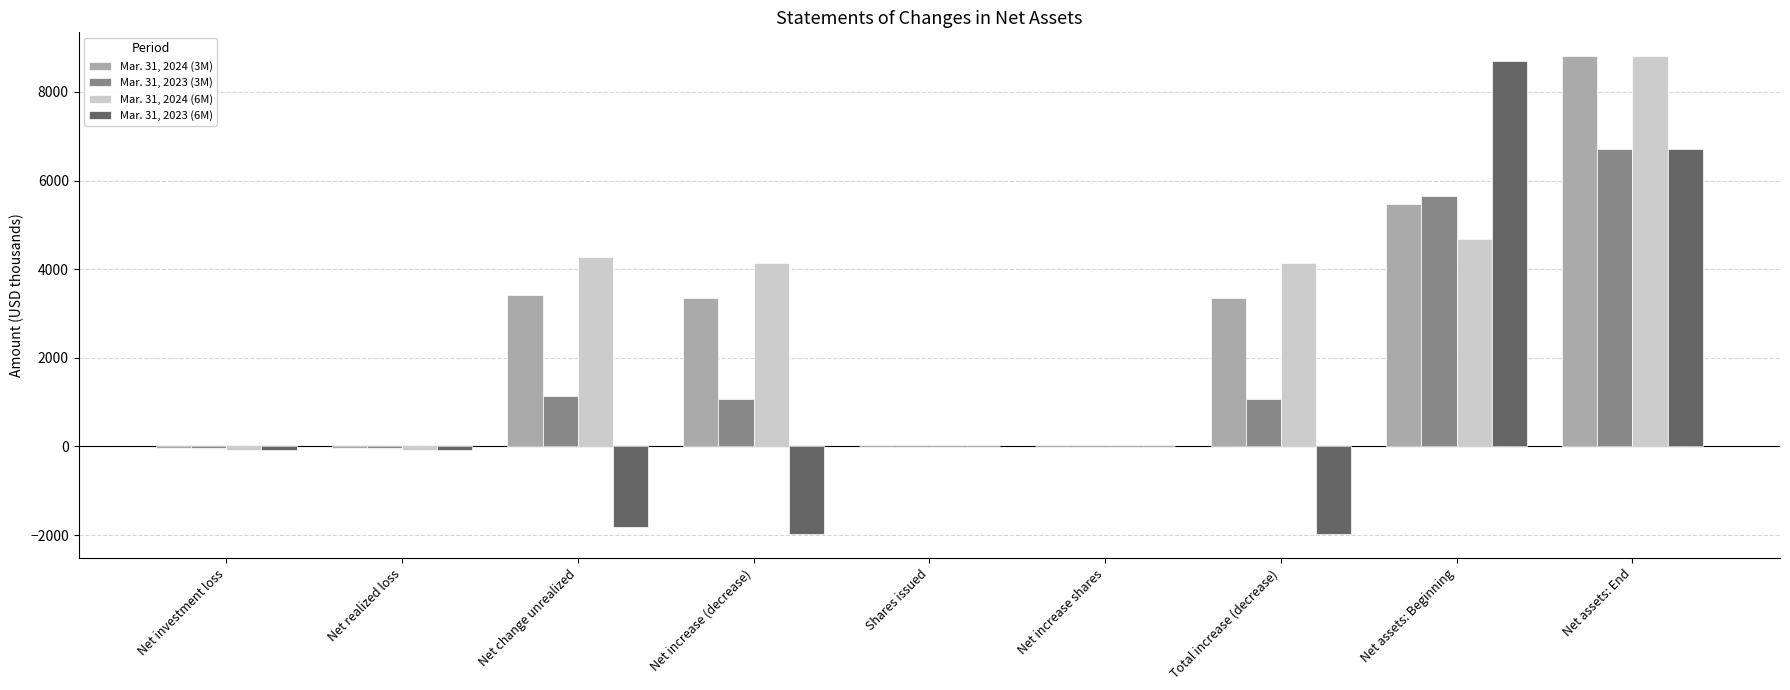

What are all the series names shown in the legend?

Mar. 31, 2024 (3M), Mar. 31, 2023 (3M), Mar. 31, 2024 (6M), Mar. 31, 2023 (6M)